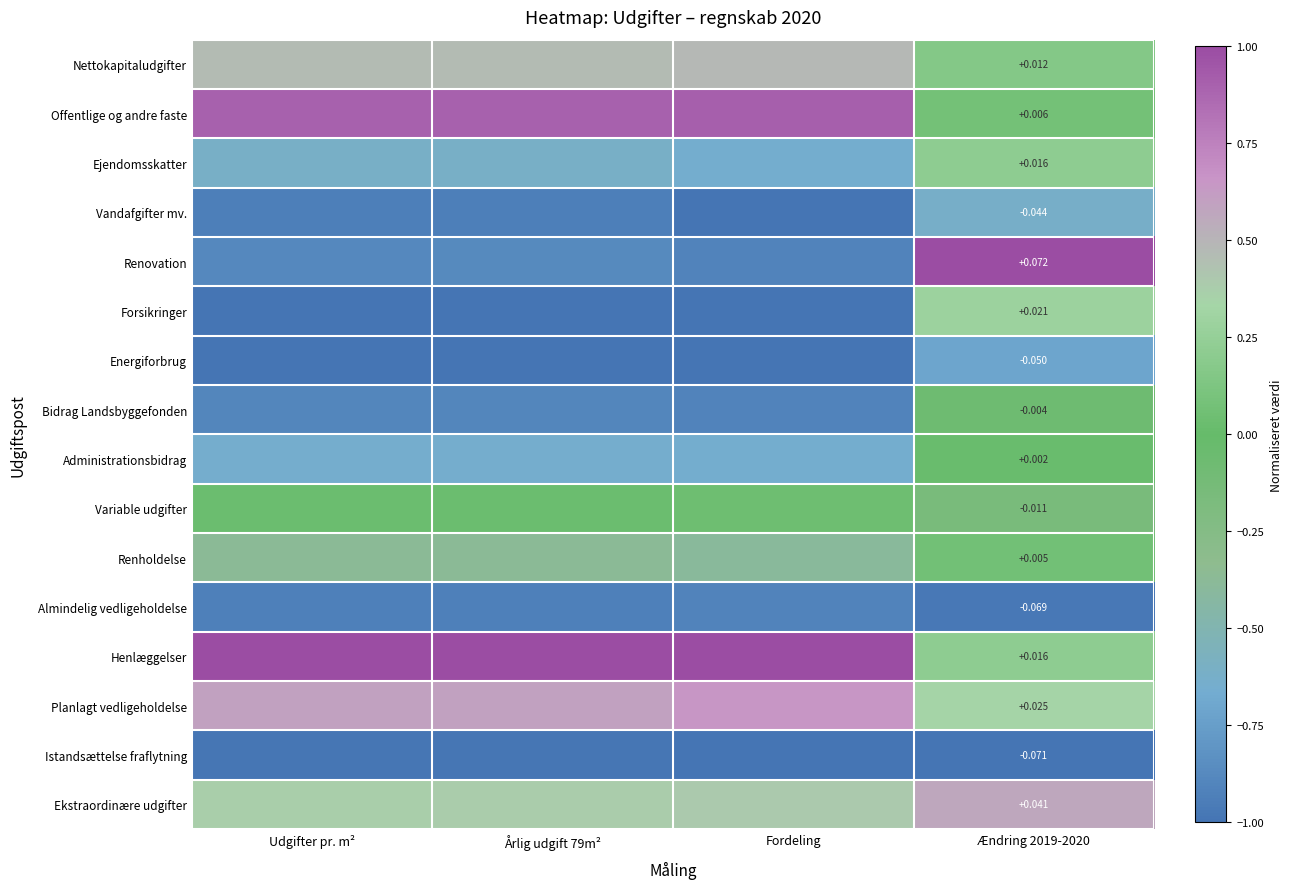

Count the number of categories in the chart.

4